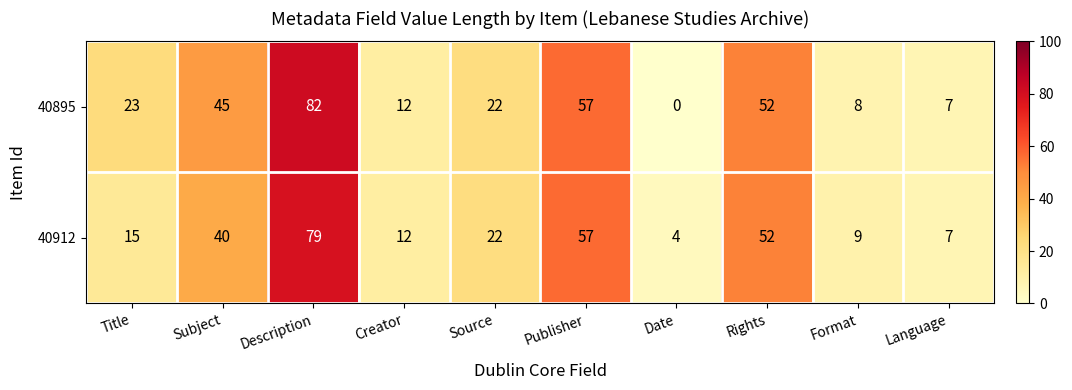

At which category does the chart reach its peak across all series?

Description